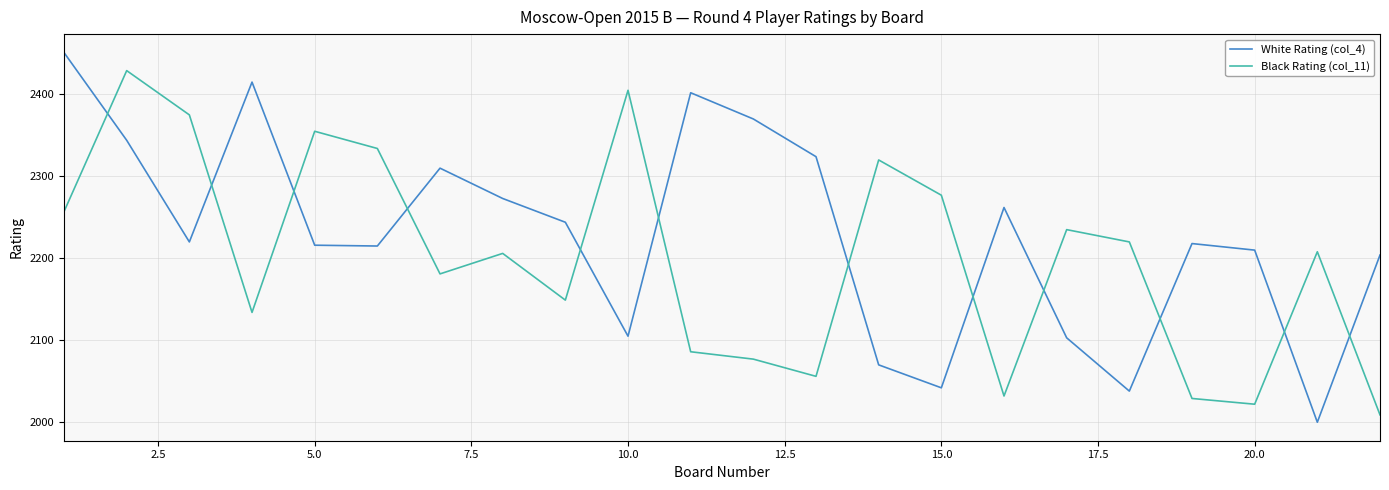

Which series has the widest spread of values?

White Rating (col_4)